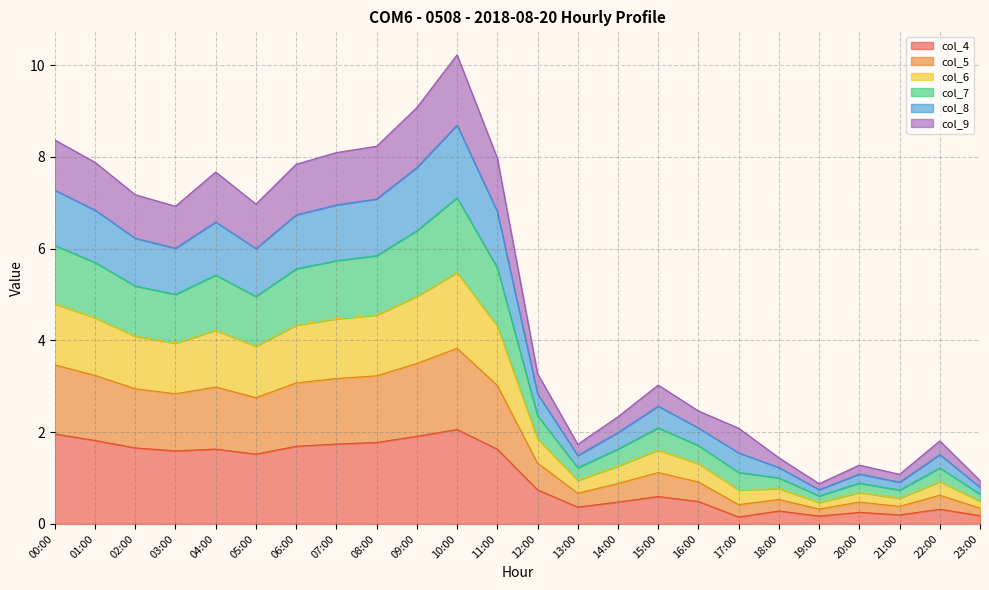

Does the chart display data point markers on the line(s)?

No